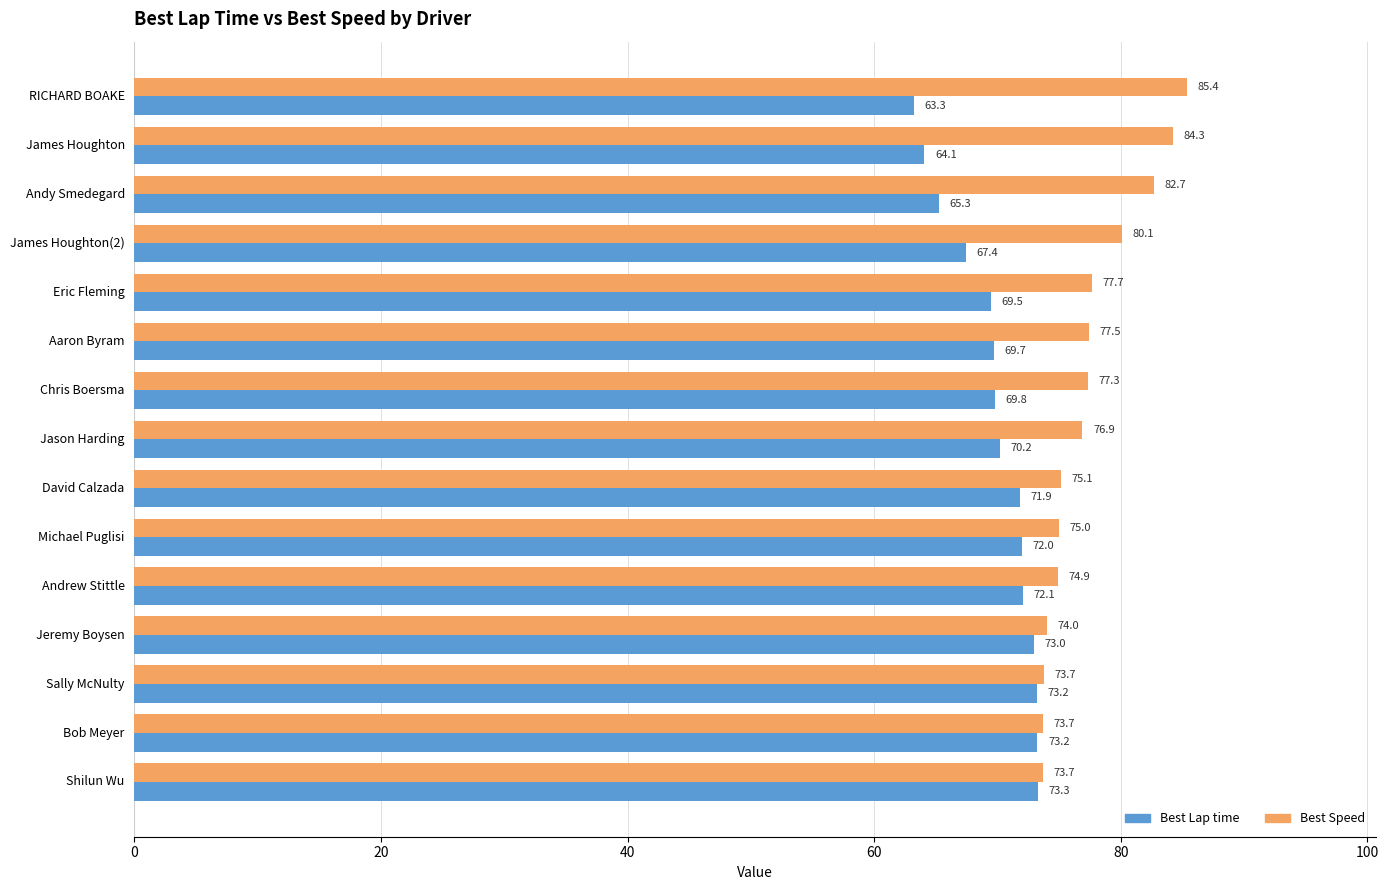

What is the sum of all Best Speed values?

1162.0